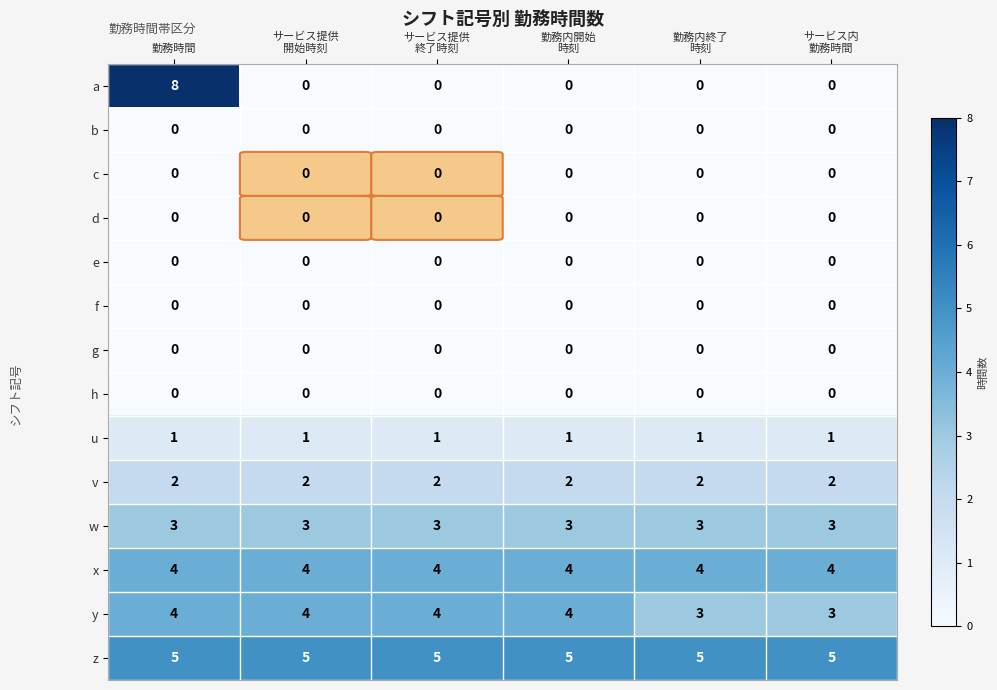

At how many categories does at least one series exceed 7?

1